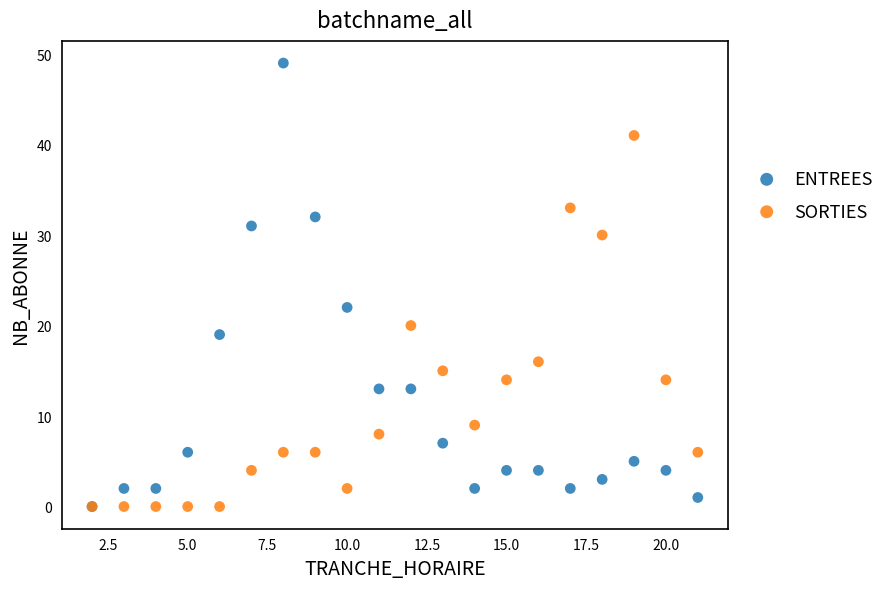

Across all series, what Y value is closest to 24?

22